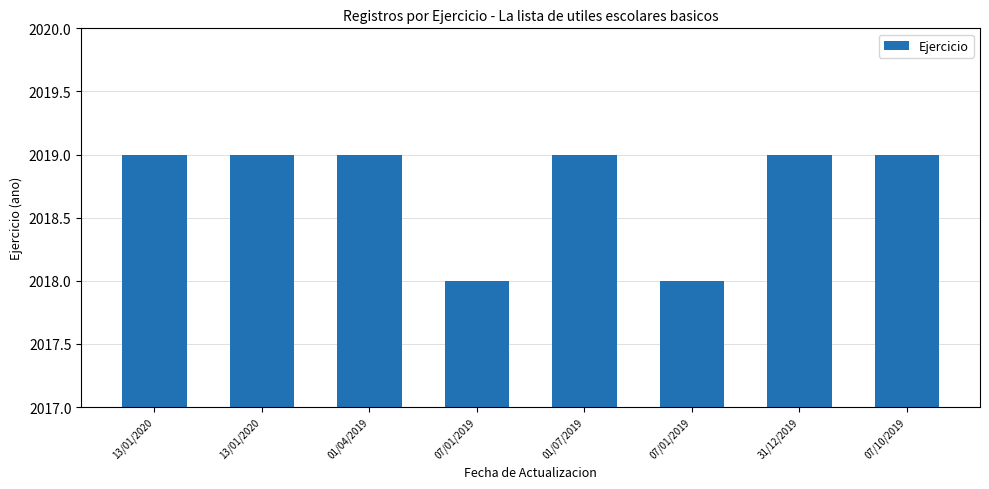

How many distinct data groups are displayed?

1